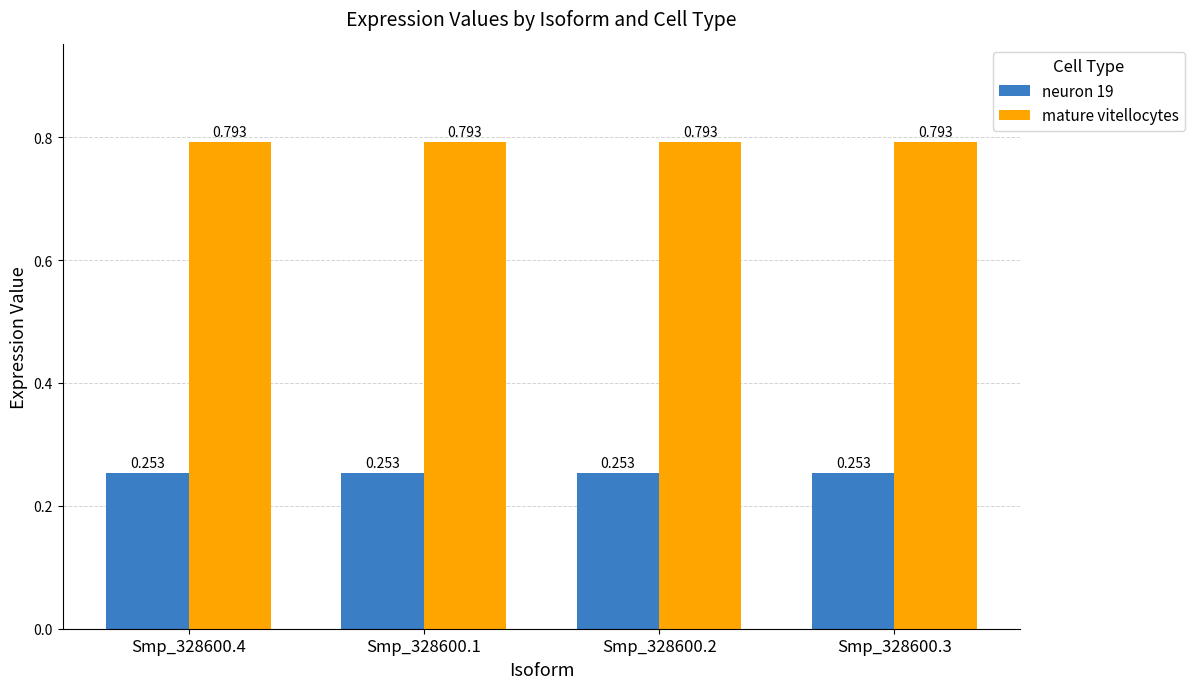

What is the sum of all neuron 19 values?

1.0